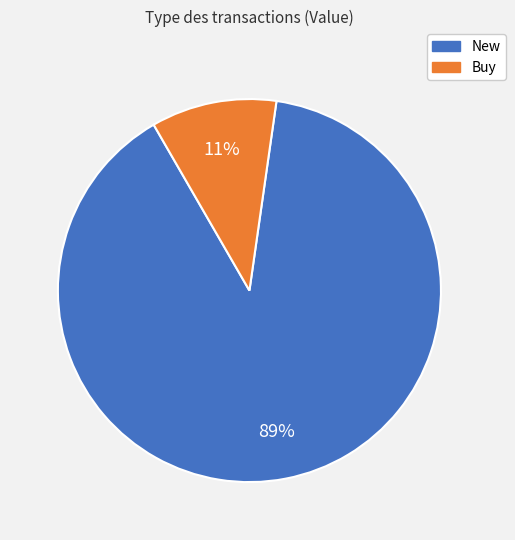

Is the sum of New and Buy greater than half?

Yes